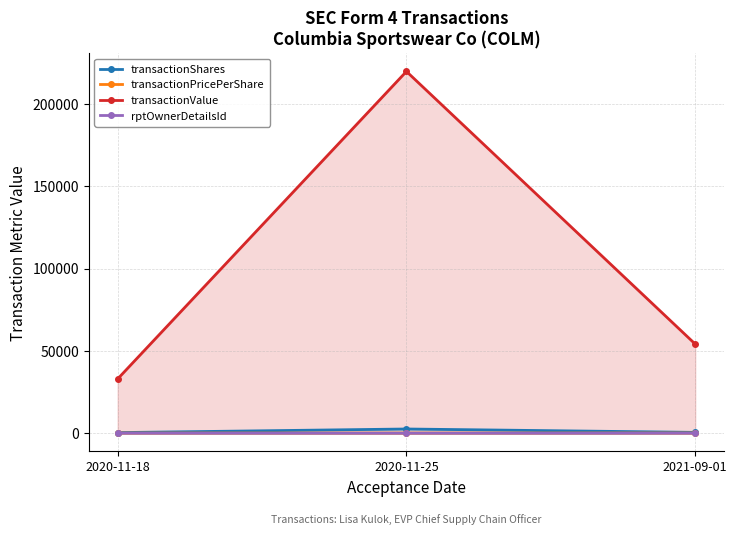

What is the greatest value displayed?

219701.0